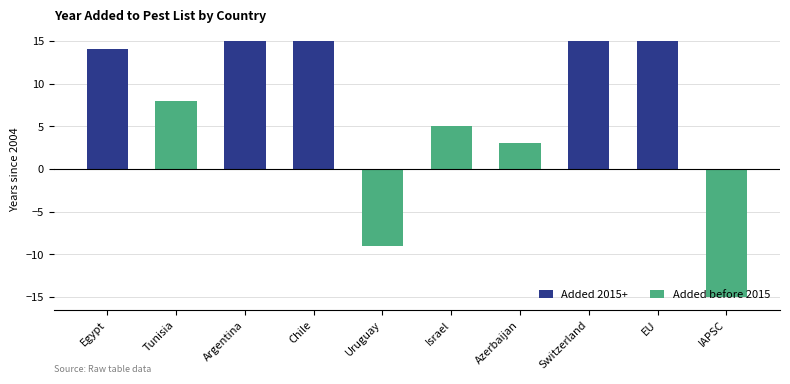

Which has a higher value, Azerbaijan or IAPSC?

Azerbaijan